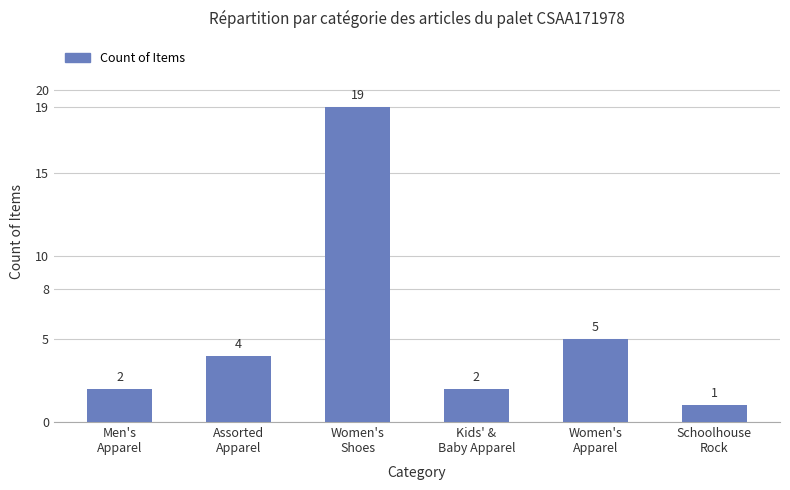

What is the value of the 6th bar from the left?

1